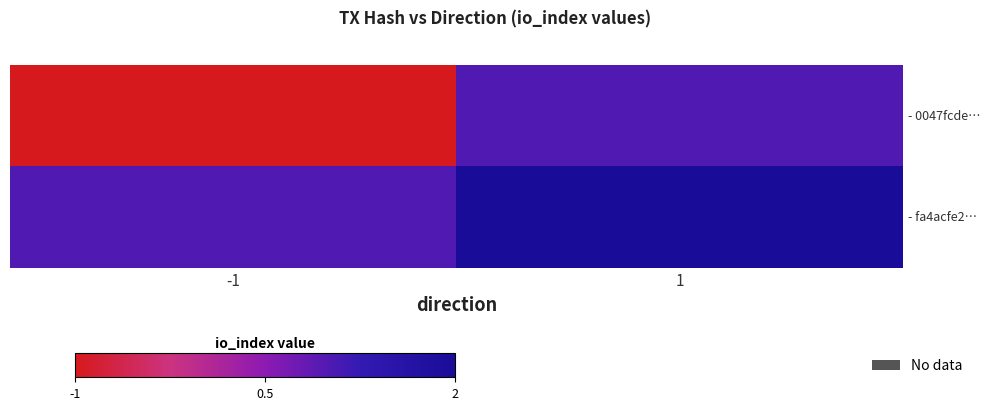

Which series changed the most between -1 and 1?

- 0047fcde…